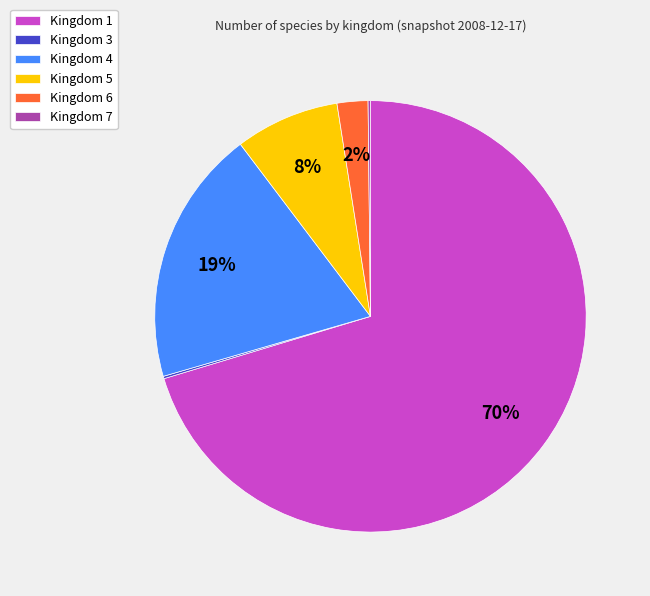

What is the largest slice in the pie chart?

Kingdom 1